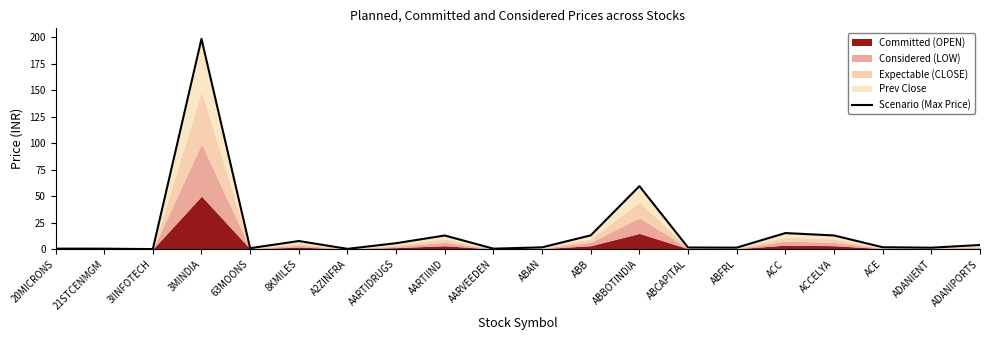

Does the chart display data point markers on the line(s)?

No